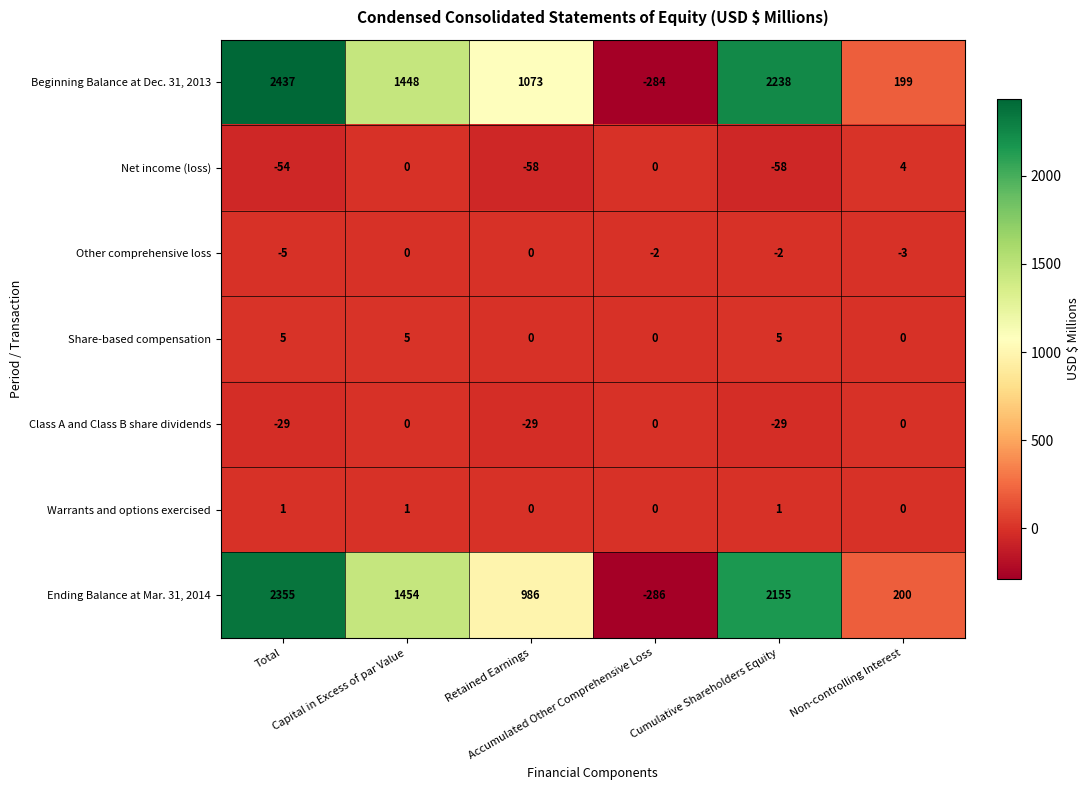

What is the maximum value shown in the chart?

2437